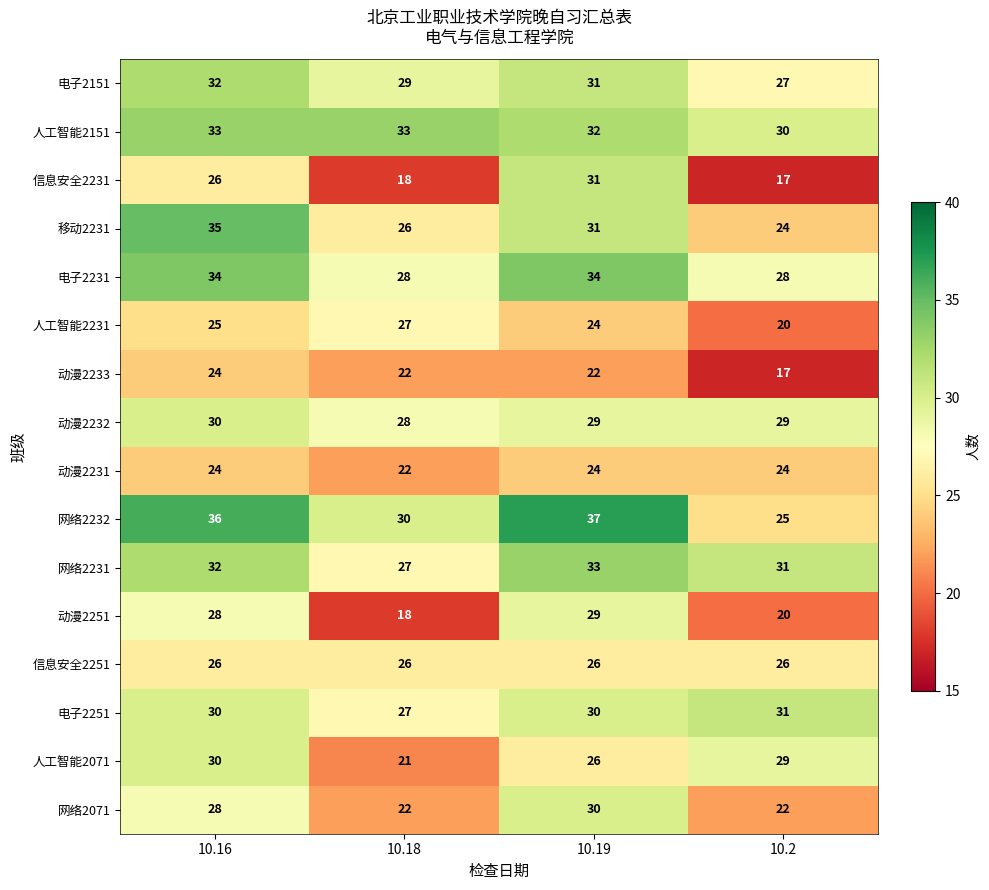

Is it true that 人工智能2071 equals 10 at 10.19?

False